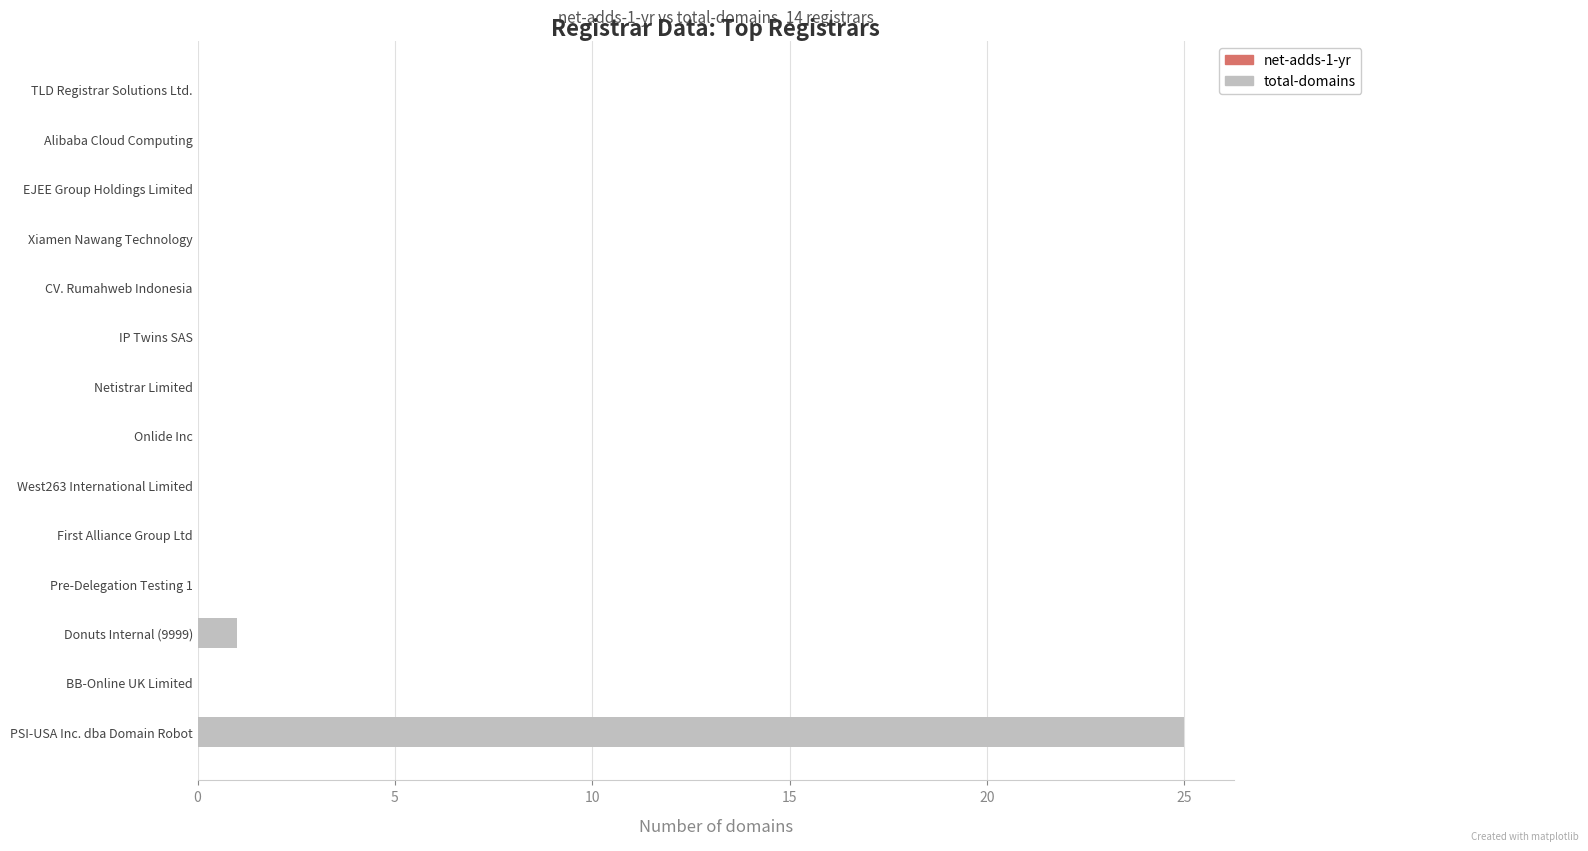

True or false: the data shows 0 at Onlide Inc.

True